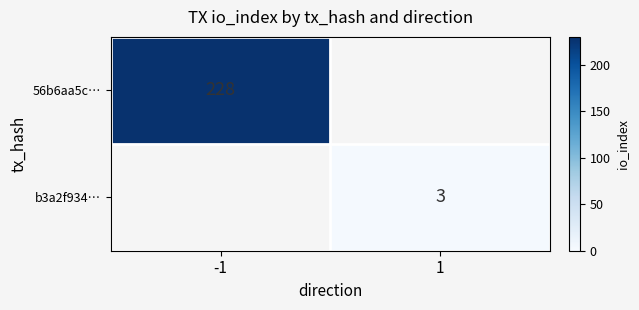

How many values in b3a2f934… are above zero?

1